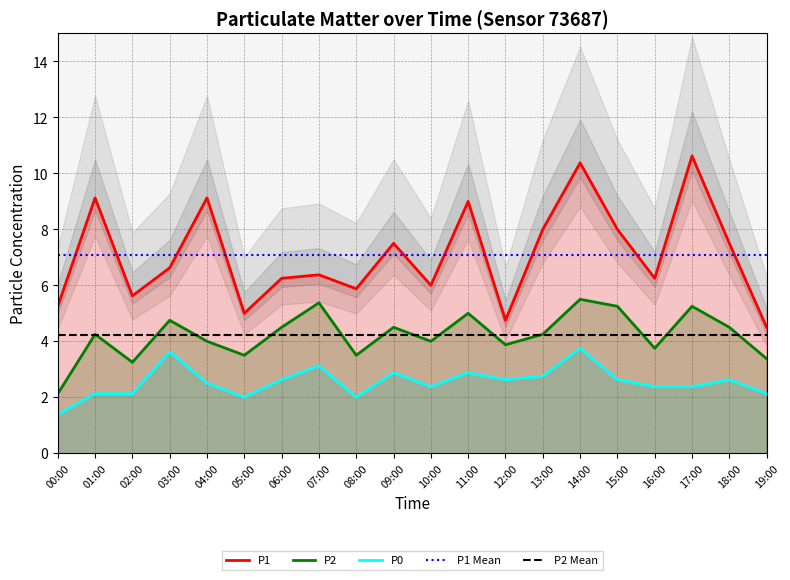

Rank the series by their maximum value, from highest to lowest.

P1, P2, P0